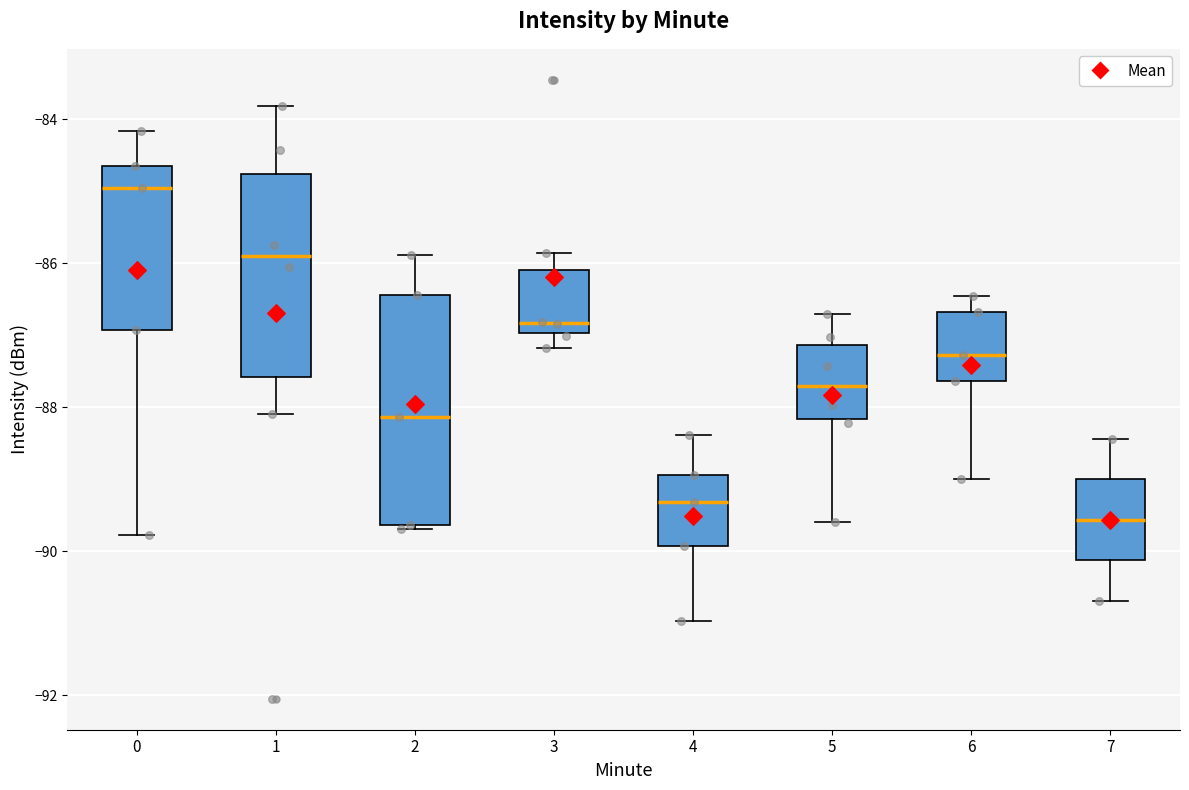

Reading left to right, read every box against the y-axis: the position of its median line, the range the box covers, and the ends of its whiskers. The values are not printed on the chart, so give them approximately, as read against the axis.

0: median -85.0, box -87.0 to -84.6, whiskers -89.8 to -84.2
1: median -85.8, box -87.6 to -84.8, whiskers -88.0 to -83.8
2: median -88.2, box -89.6 to -86.4, whiskers -89.6 to -85.8
3: median -86.8, box -87.0 to -86.0, whiskers -87.2 to -85.8
4: median -89.4, box -90.0 to -89.0, whiskers -91.0 to -88.4
5: median -87.6, box -88.2 to -87.2, whiskers -89.6 to -86.8
6: median -87.2, box -87.6 to -86.6, whiskers -89.0 to -86.4
7: median -89.6, box -90.2 to -89.0, whiskers -90.6 to -88.4